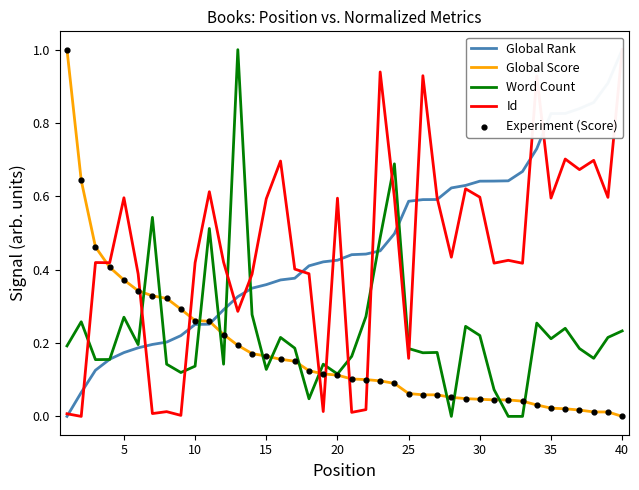

What are all the series names shown in the legend?

Global Rank, Global Score, Word Count, Id, Experiment (Score)